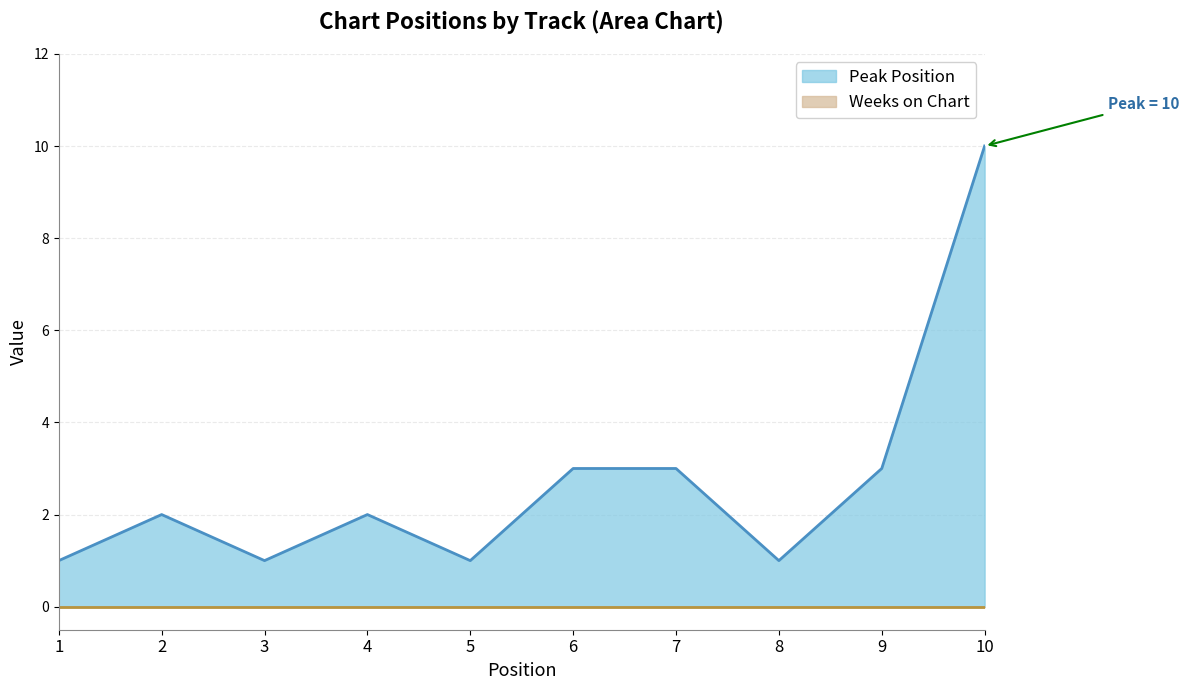

Is it true that the value at 4 is 2?

True